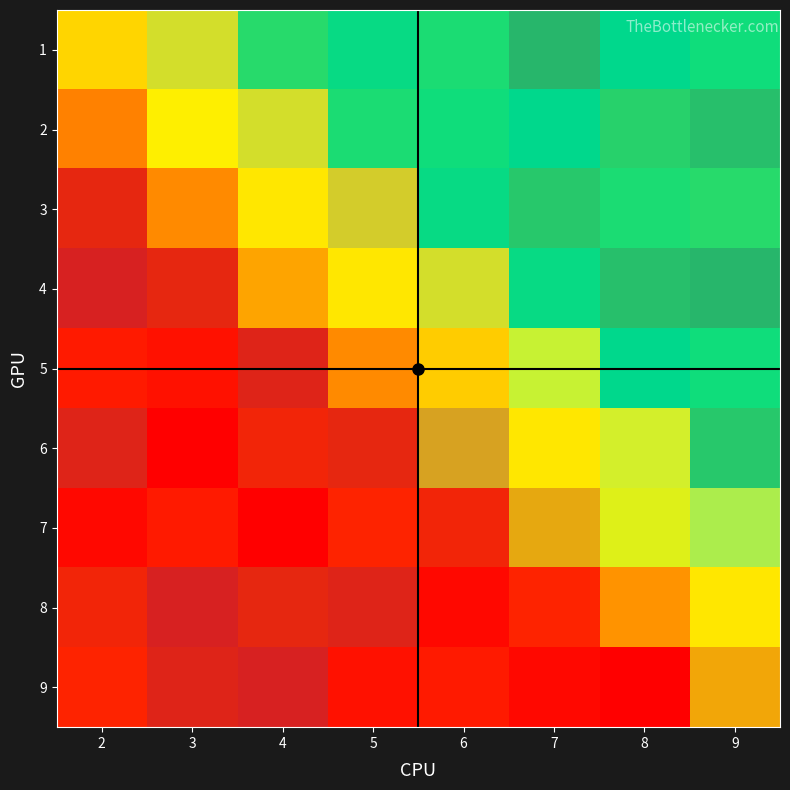

Rank the series at 6 from lowest to highest value.

5, 8, 4, 9, 1, 7, 2, 3, 6